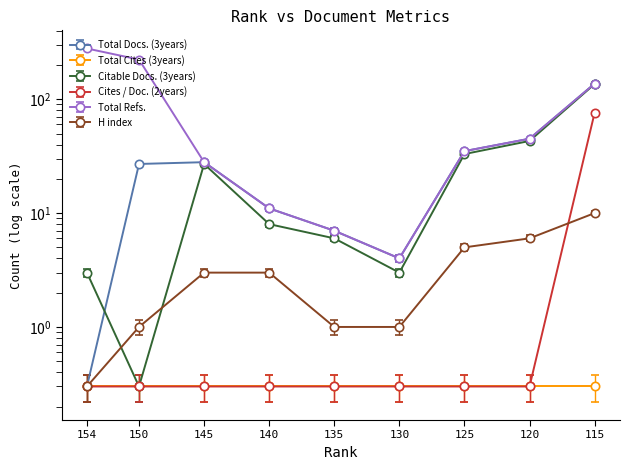

True or false: Total Refs. and Cites / Doc. (2years) intersect in this chart.

False